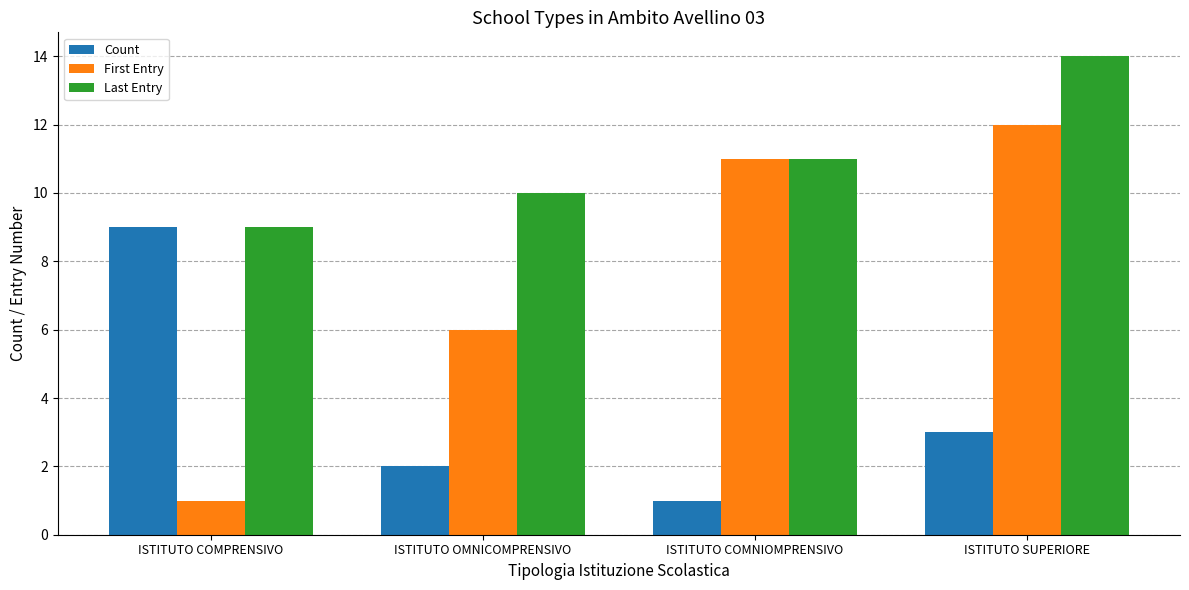

What are all the series names shown in the legend?

Count, First Entry, Last Entry